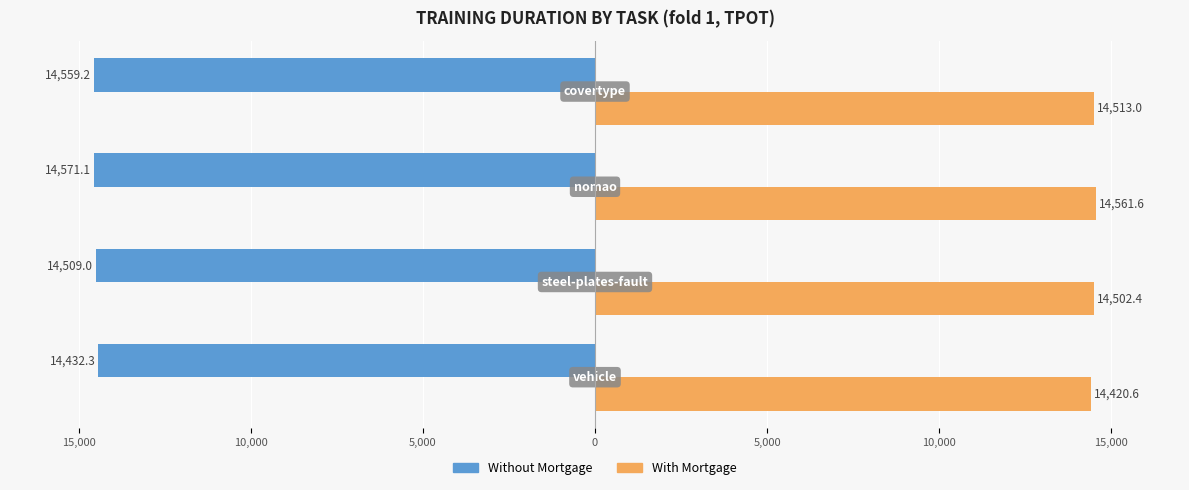

What are all the series names shown in the legend?

Without Mortgage, With Mortgage